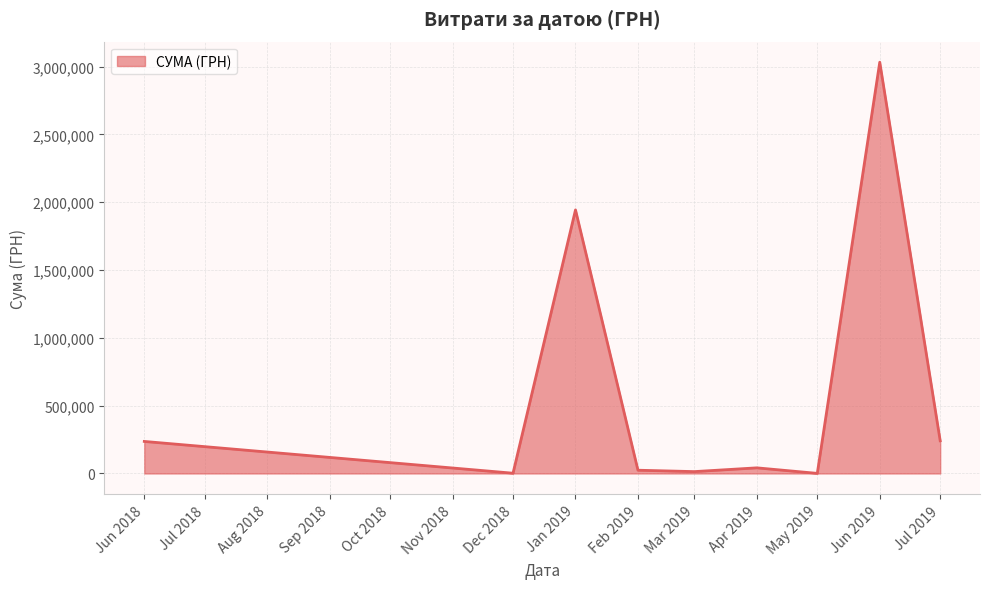

At which label is the value closest to 1516393?

Jan 2019